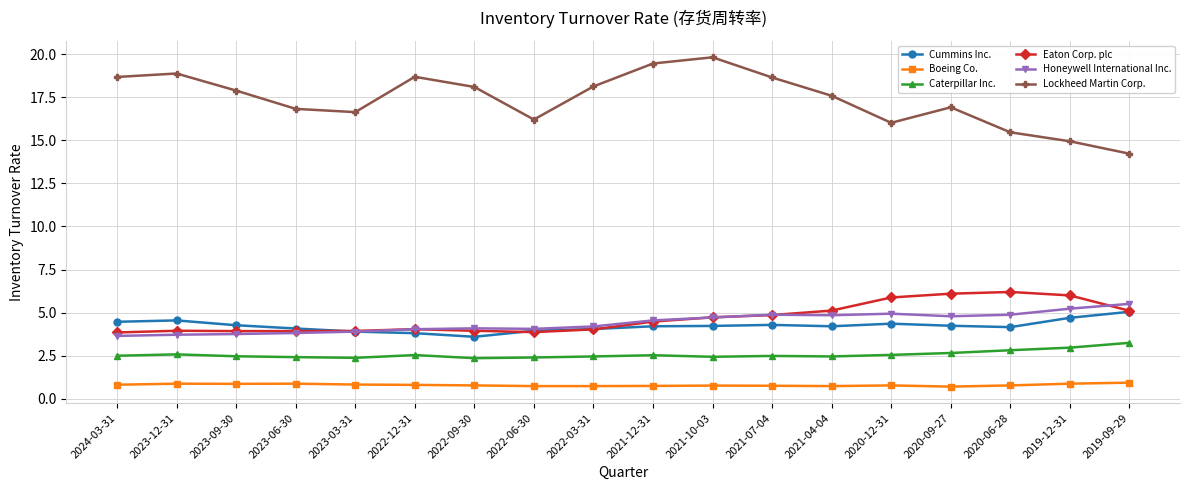

Which series has the largest total across all categories?

Lockheed Martin Corp.